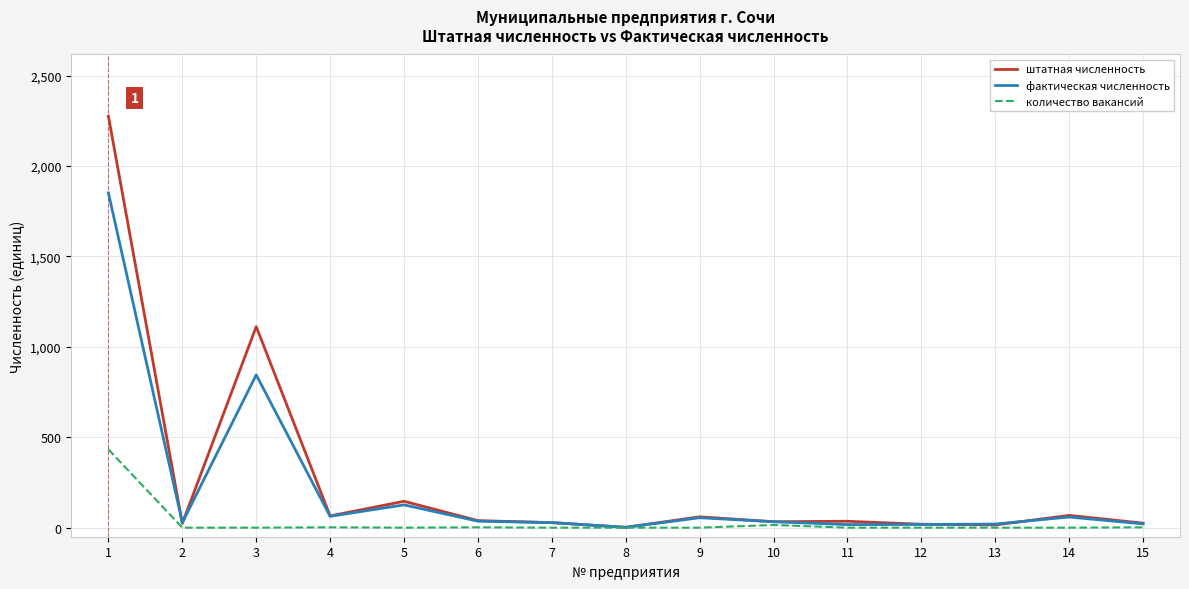

Is the value of штатная численность at 1 greater than the value of количество вакансий at 3?

Yes